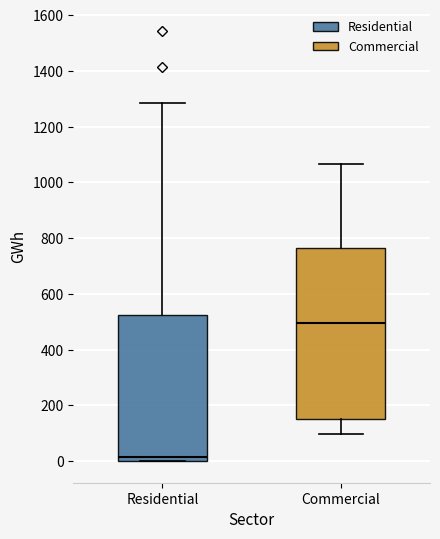

Reading left to right, transcribe this box plot: for each box, give where its median line is, the range the box spans, and where its two whiskers end, as read against the y-axis. The values are not printed on the chart, so give them approximately, as read against the axis.

Residential: median 20, box 0 to 520, whiskers 0 to 1280
Commercial: median 500, box 160 to 760, whiskers 100 to 1060